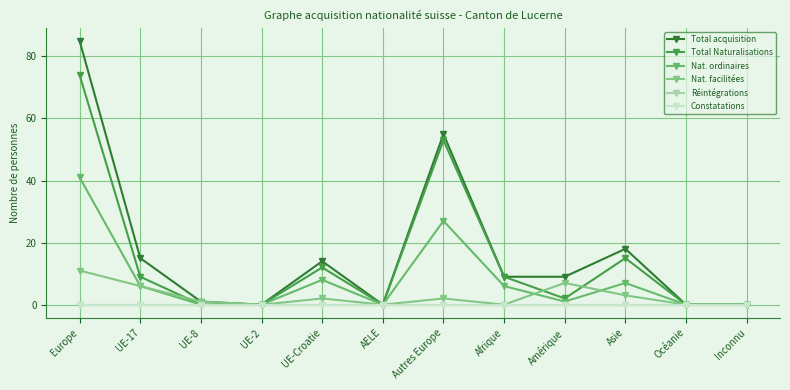

How many values in the Total Naturalisations series exceed 9?

4